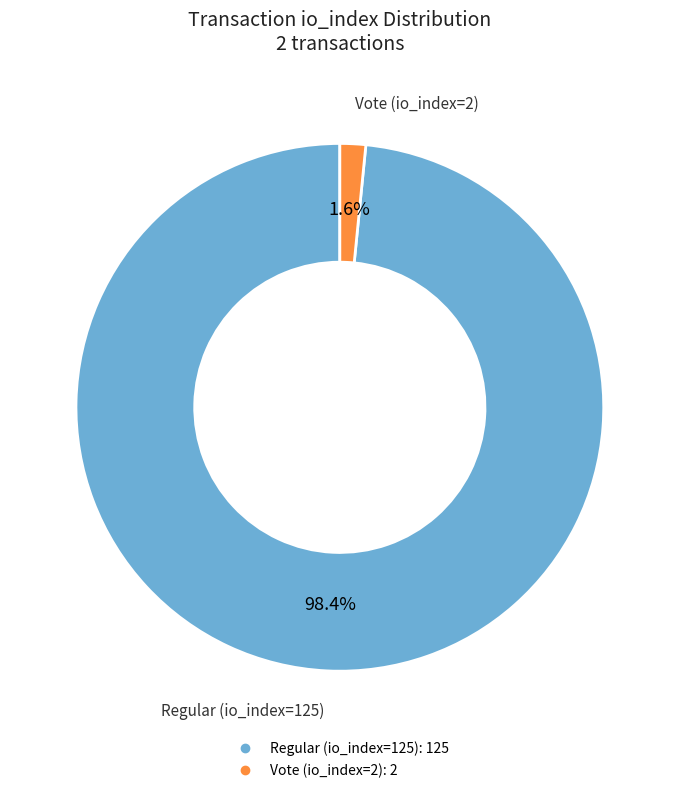

To the nearest percent, what portion does Regular (io_index=125) represent?

98%